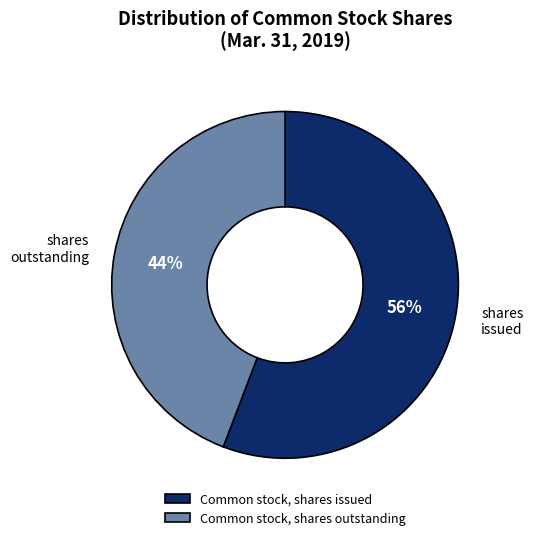

Between Common stock, shares issued and Common stock, shares outstanding, which is larger?

Common stock, shares issued